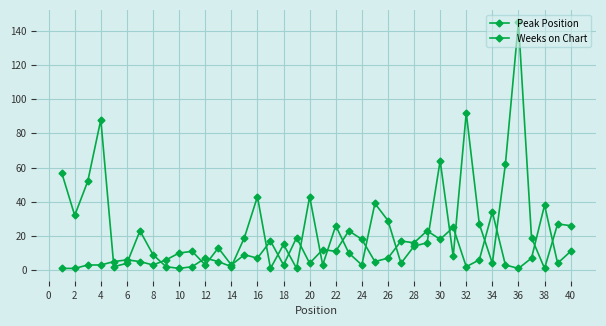

How many lines are shown in the chart?

2